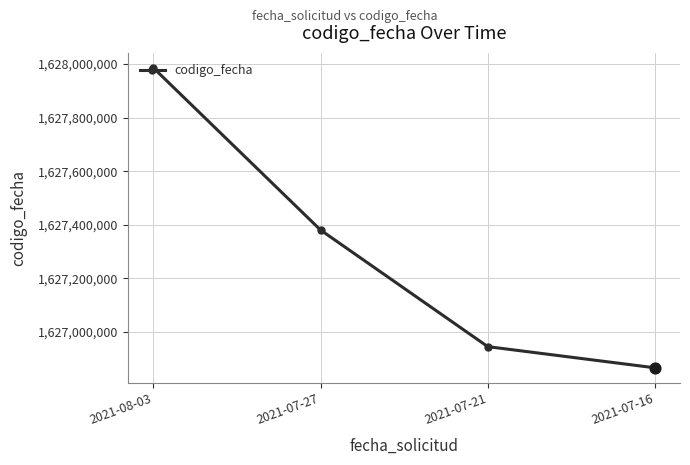

What is the ratio of the value at 2021-07-16 to the value at 2021-07-27?

1.0